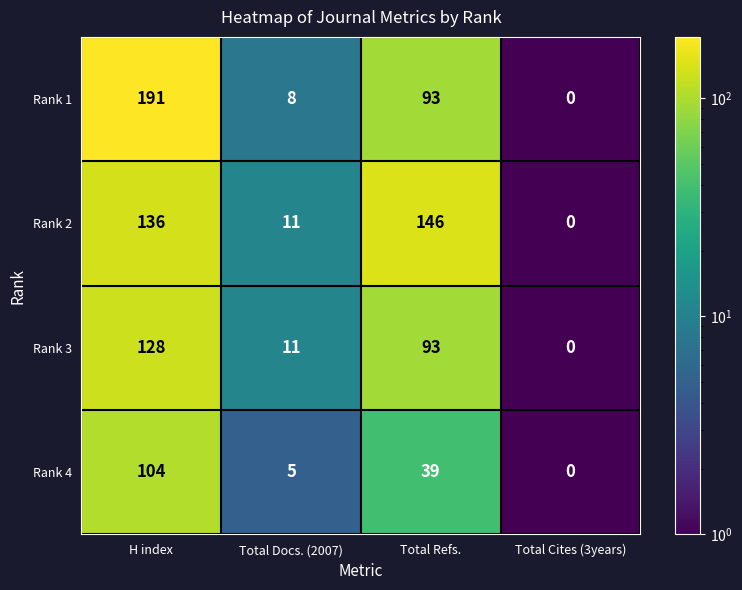

Is the value of Rank 3 at H index greater than the value of Rank 1 at H index?

No